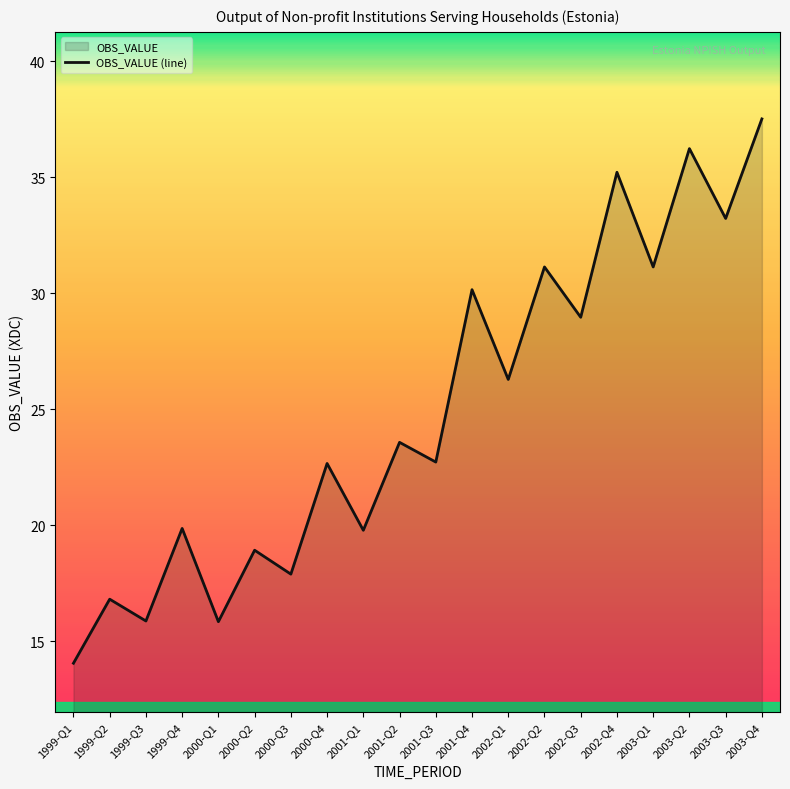

Where is the data nearest to the value 25?

2002-Q1